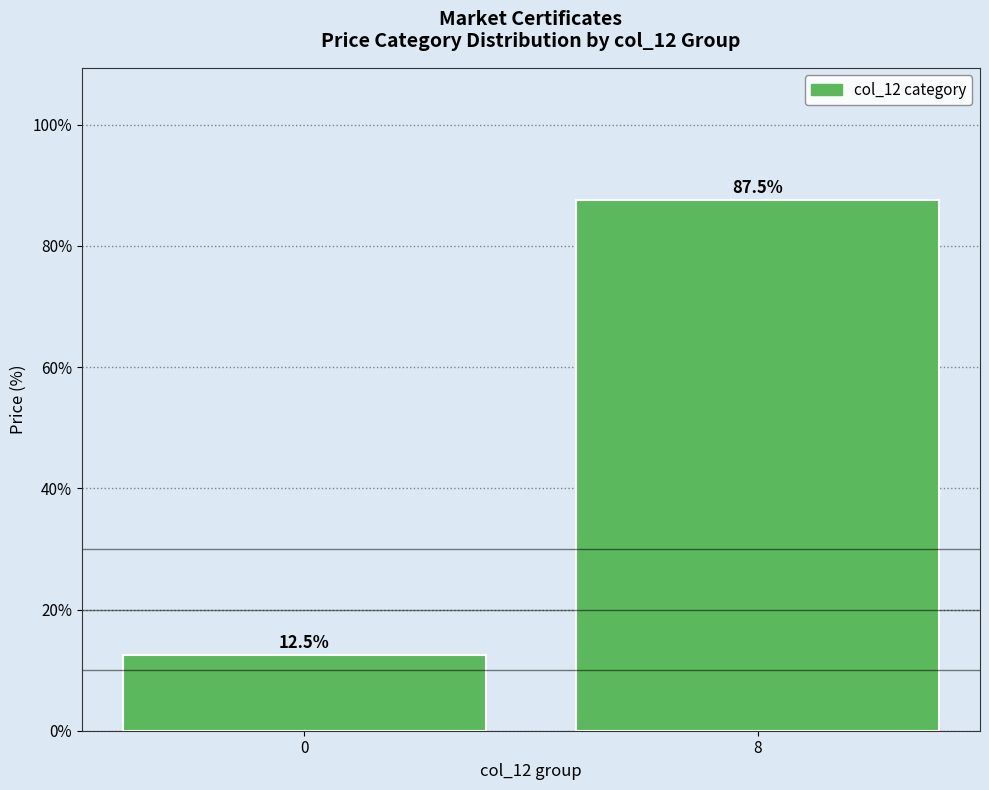

Reading left to right, extract all data points from this chart.

12.5	87.5